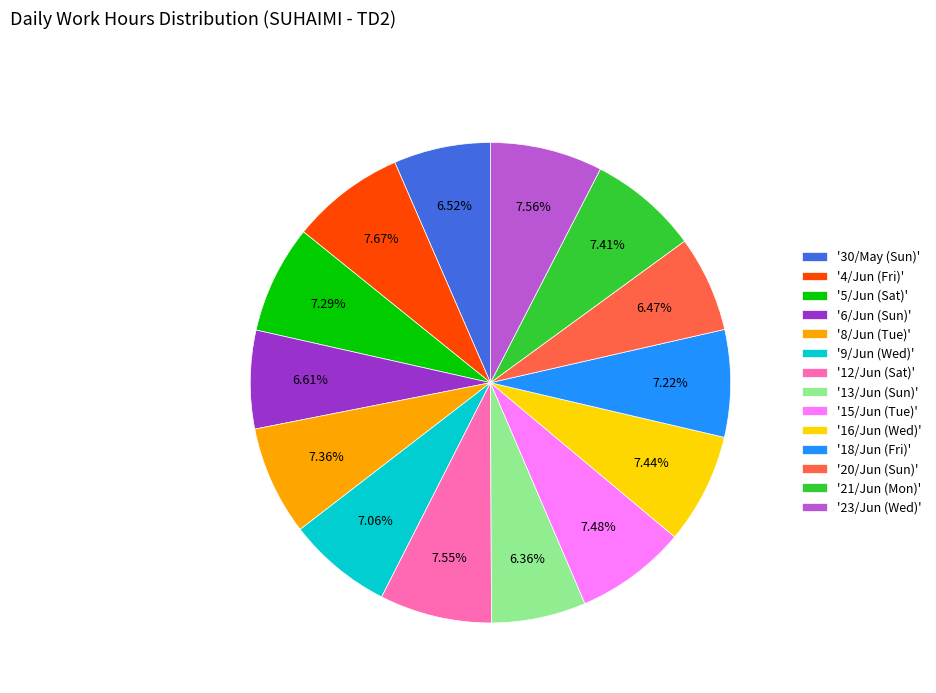

Is the sum of '20/Jun (Sun)' and '16/Jun (Wed)' greater than half?

No